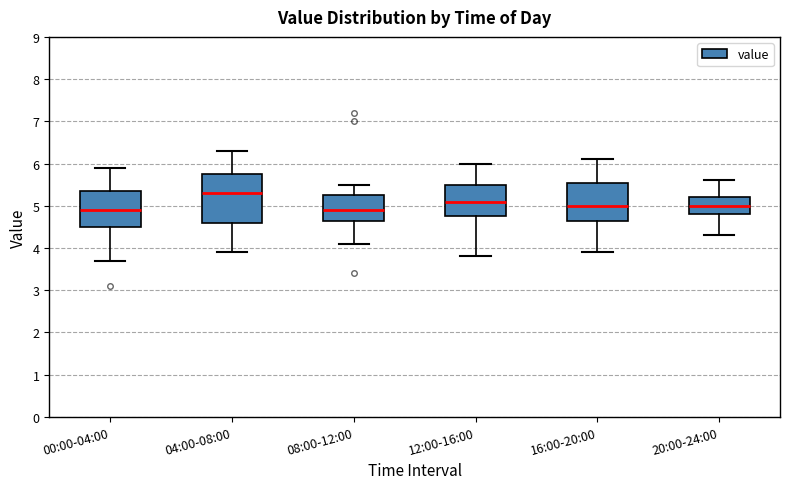

Reading left to right, read every box against the y-axis: the position of its median line, the range the box covers, and the ends of its whiskers. The values are not printed on the chart, so give them approximately, as read against the axis.

00:00-04:00: median 4.9, box 4.5 to 5.4, whiskers 3.7 to 5.9
04:00-08:00: median 5.3, box 4.6 to 5.8, whiskers 3.9 to 6.3
08:00-12:00: median 4.9, box 4.7 to 5.3, whiskers 4.1 to 5.5
12:00-16:00: median 5.1, box 4.8 to 5.5, whiskers 3.8 to 6.0
16:00-20:00: median 5.0, box 4.7 to 5.6, whiskers 3.9 to 6.1
20:00-24:00: median 5.0, box 4.8 to 5.2, whiskers 4.3 to 5.6